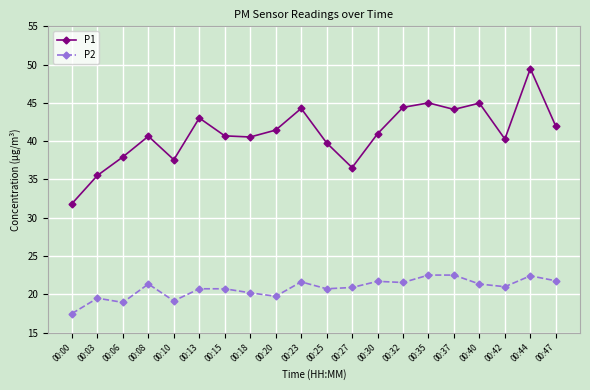

Which series changed the most between 00:40 and 00:42?

P1